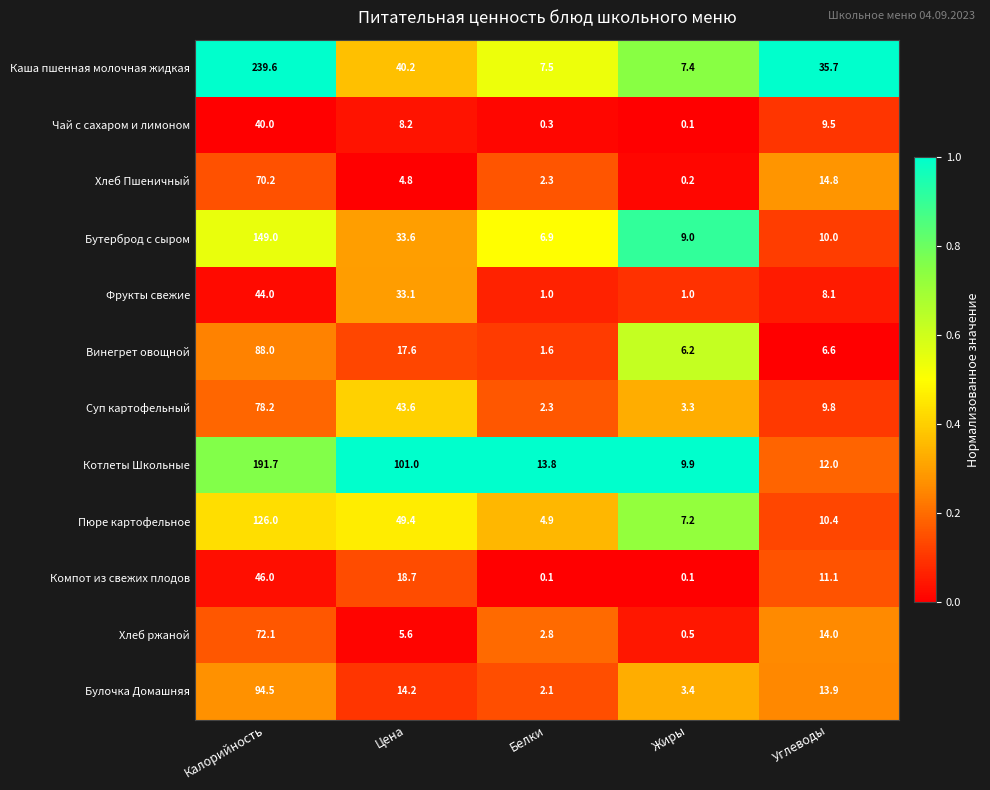

Which category has the highest value across all series?

Калорийность